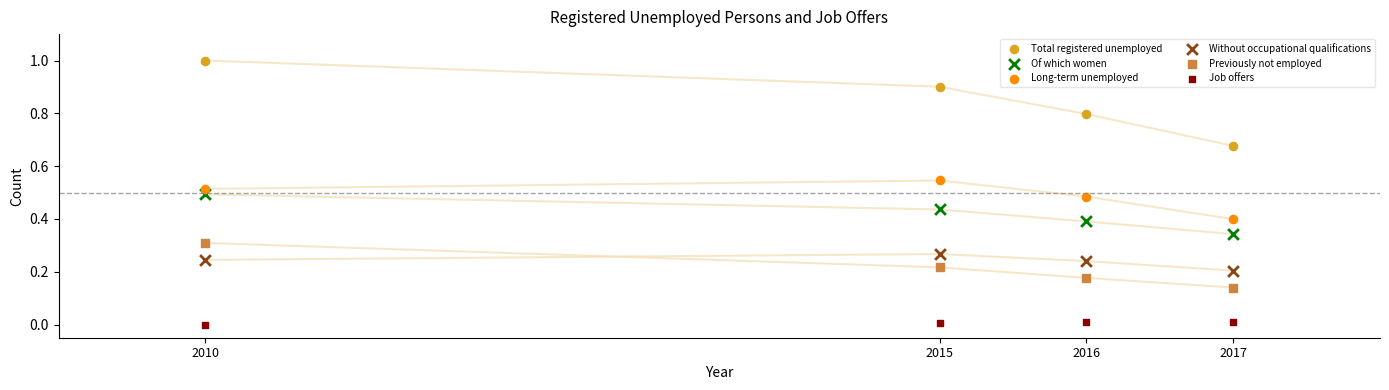

Which series has the largest Y range (max minus min)?

Total registered unemployed